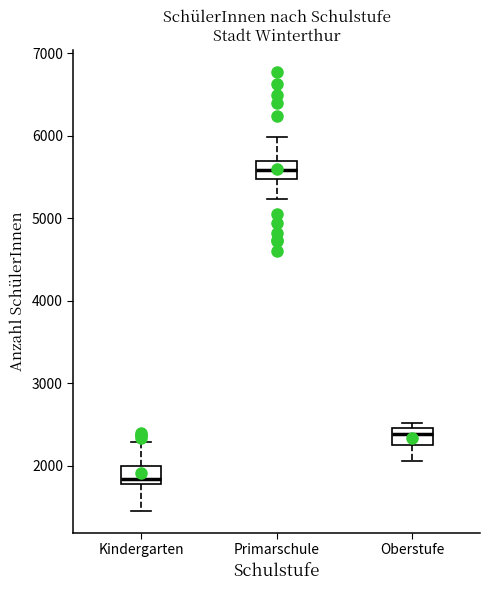

Reading left to right, read every box against the y-axis: the position of its median line, the range the box covers, and the ends of its whiskers. The values are not printed on the chart, so give them approximately, as read against the axis.

Kindergarten: median 1800 (just above the box's lower edge), box 1800 to 2000, whiskers 1500 to 2300
Primarschule: median 5600, box 5500 to 5700, whiskers 5200 to 6000
Oberstufe: median 2400, box 2200 to 2500, whiskers 2100 to 2500 (just above the box's upper edge)